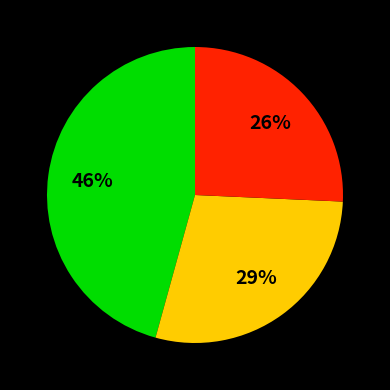

To the nearest percent, what is the difference between the largest and smallest slice percentages?

20%